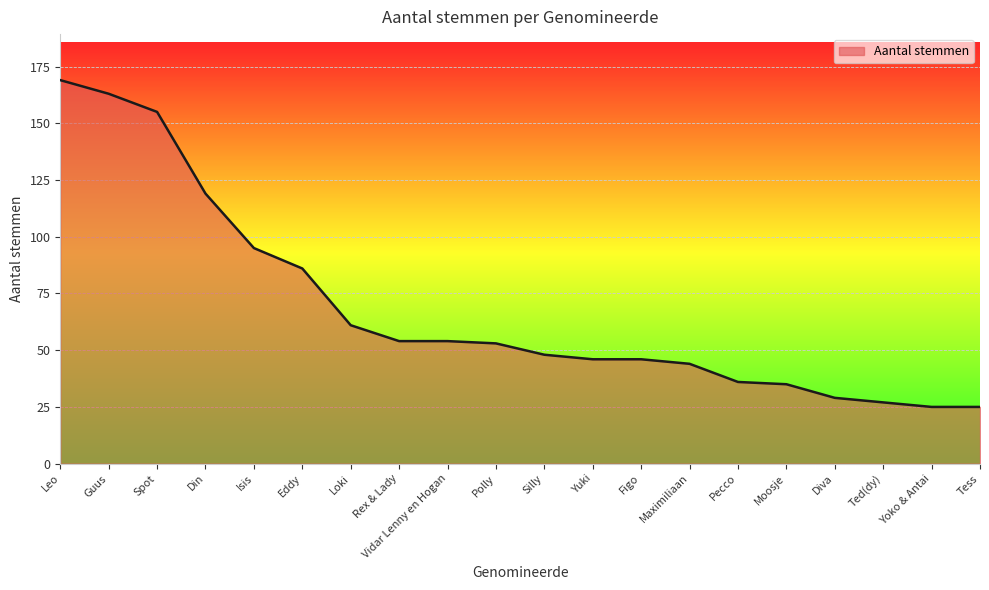

What position from the left is Moosje?

16